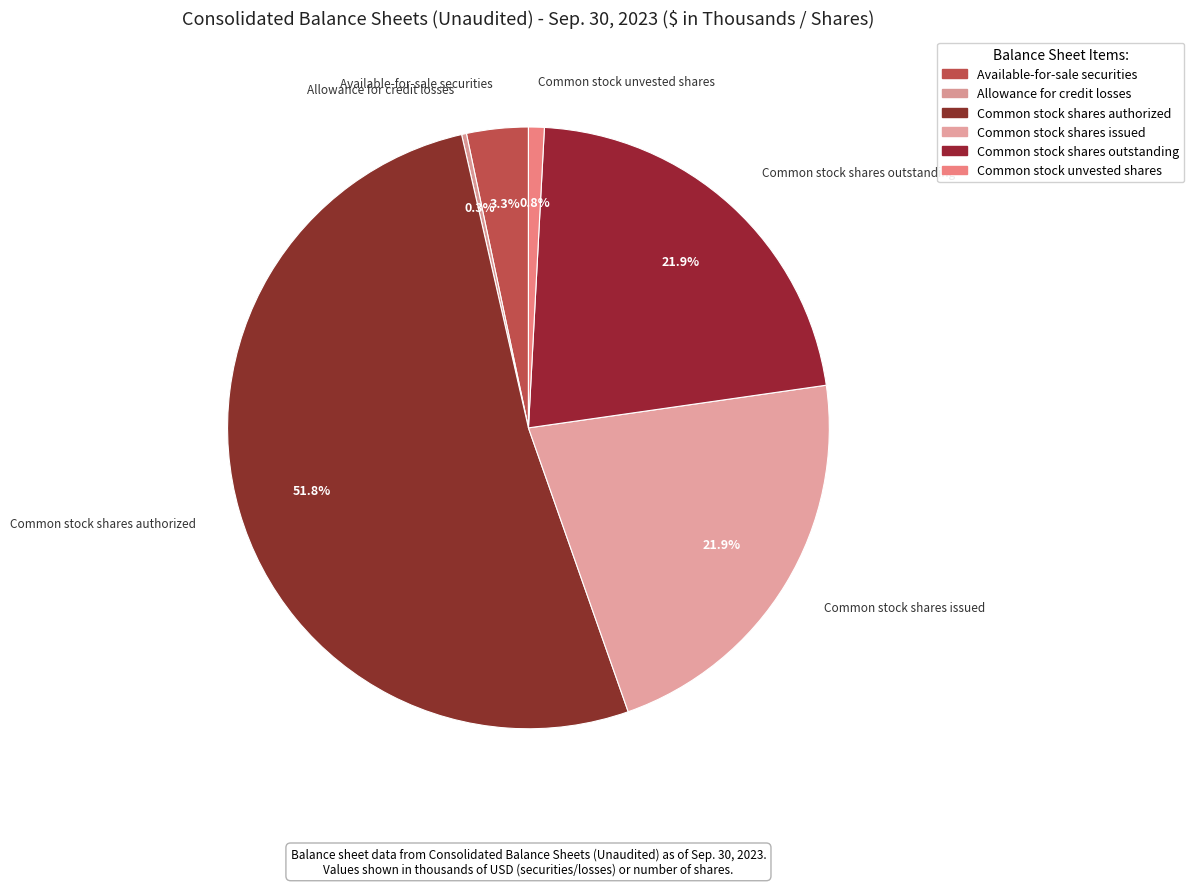

Which has a higher value, Common stock shares outstanding or Common stock unvested shares?

Common stock shares outstanding